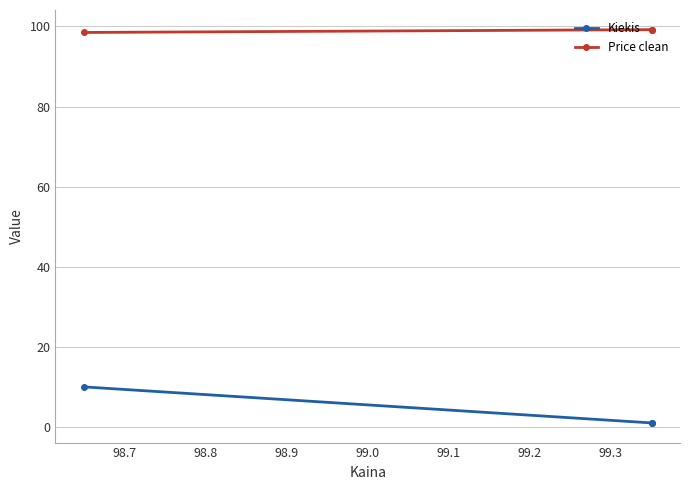

Is it true that Price clean equals 66.1 at 98.8?

False